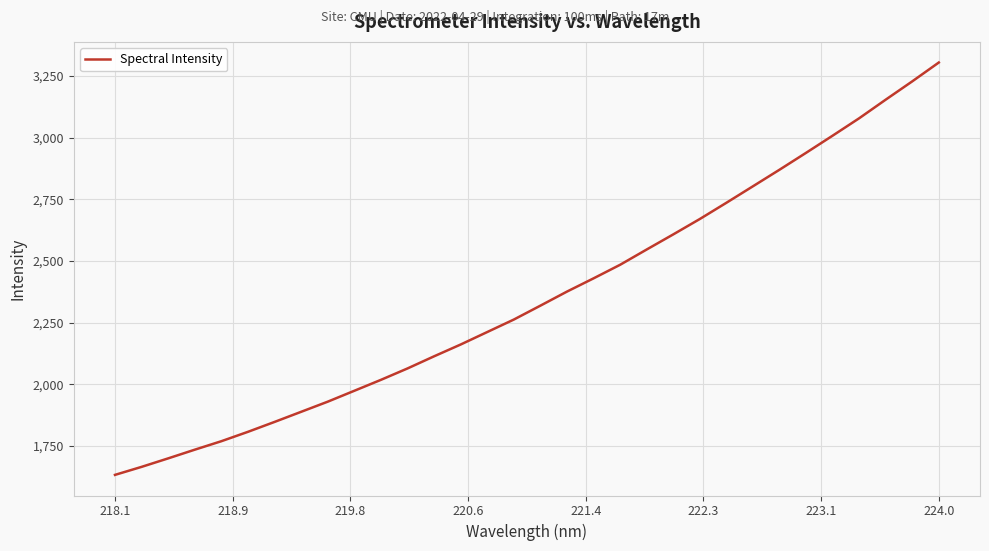

What is the maximum value shown in the chart?

3304.2